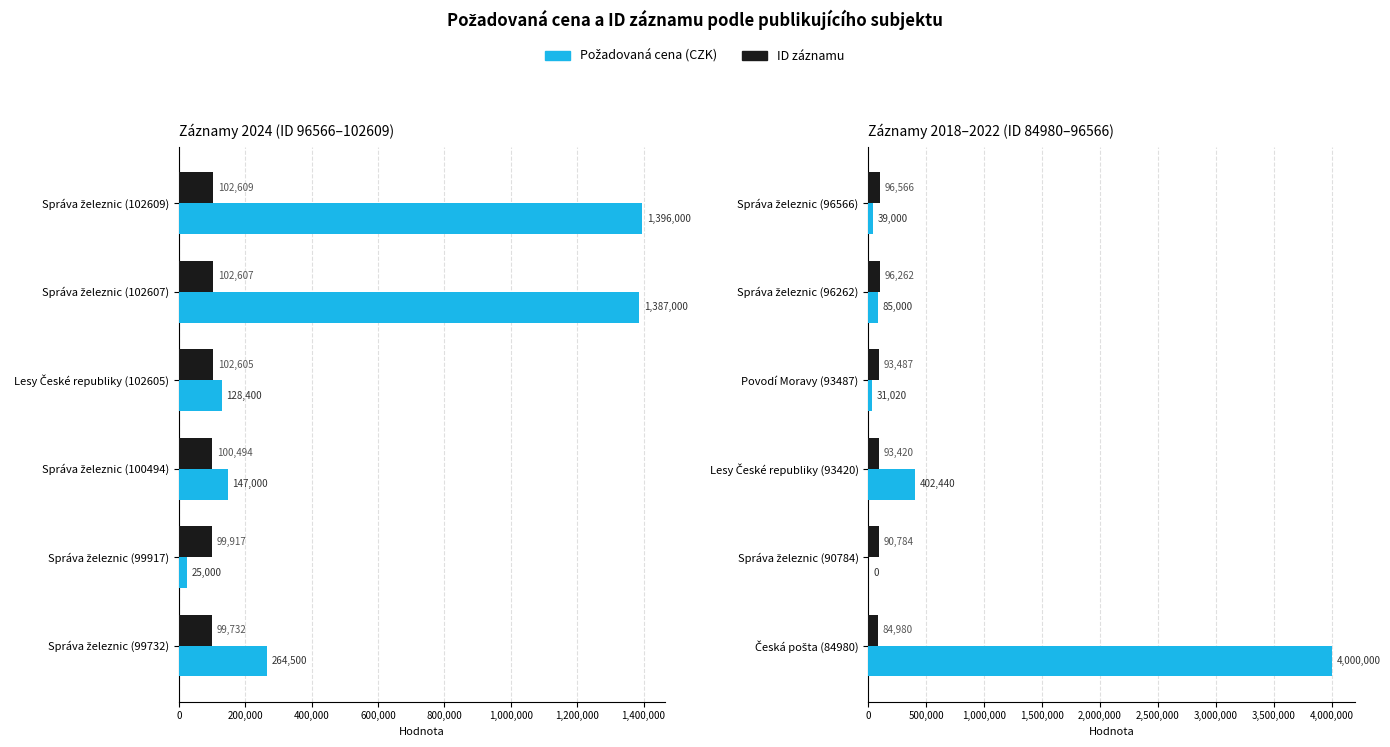

What is the difference between the second highest and minimum values in the Požadovaná cena (CZK) series?

402440